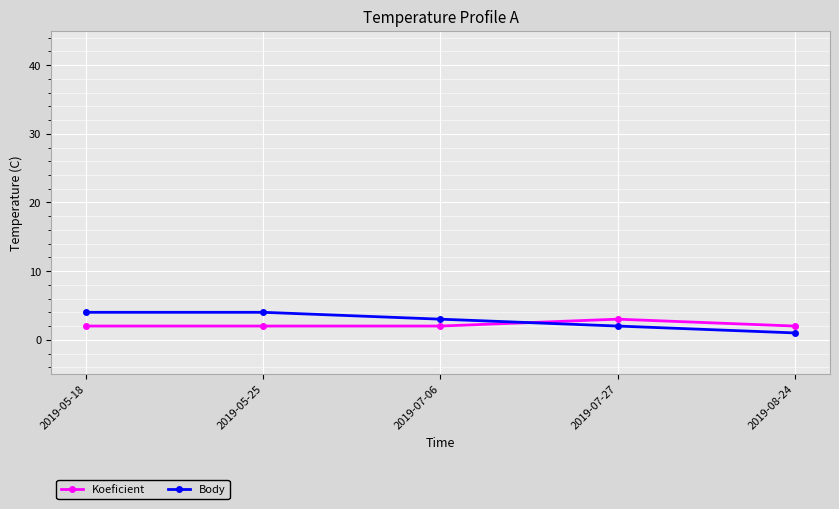

At 2019-07-06, list the series in order from smallest to largest.

Koeficient, Body